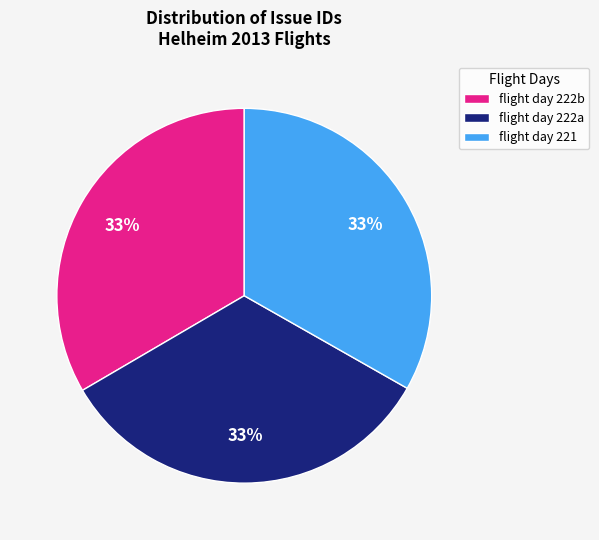

Combined, do flight day 221 and flight day 222b account for over 50%?

Yes